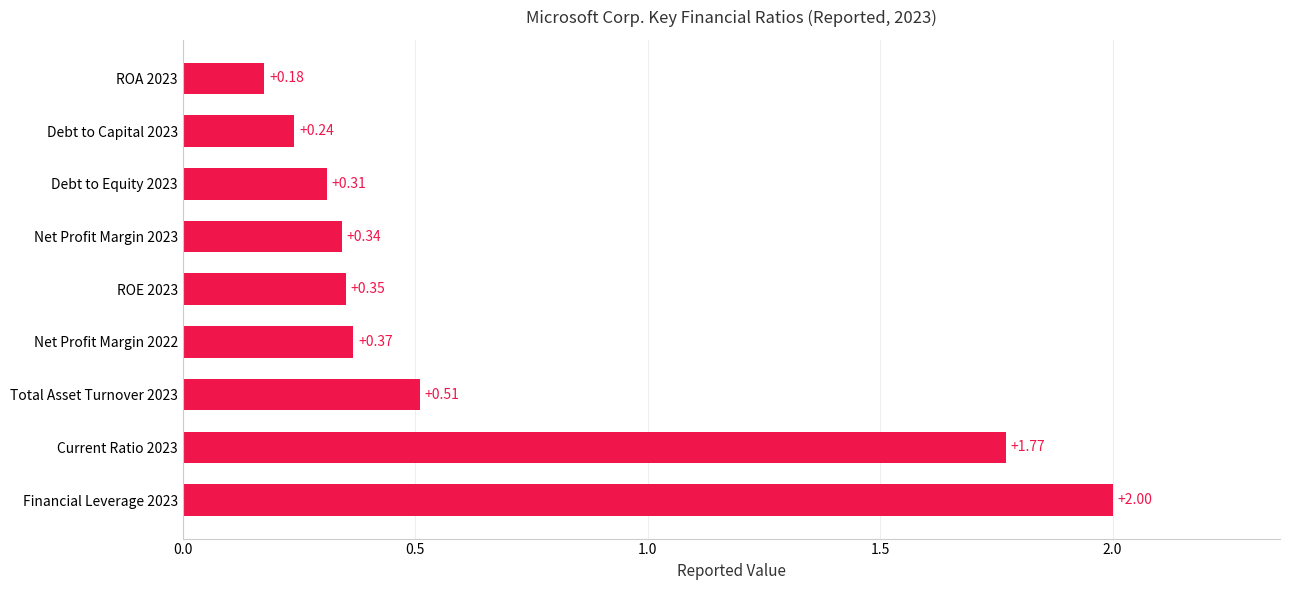

Are the bars horizontal?

Yes